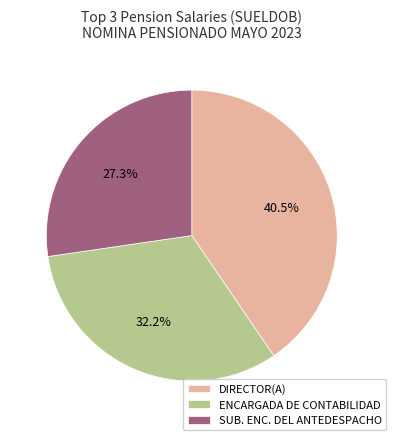

What is the total percentage of ENCARGADA DE CONTABILIDAD and DIRECTOR(A)?

72.7%